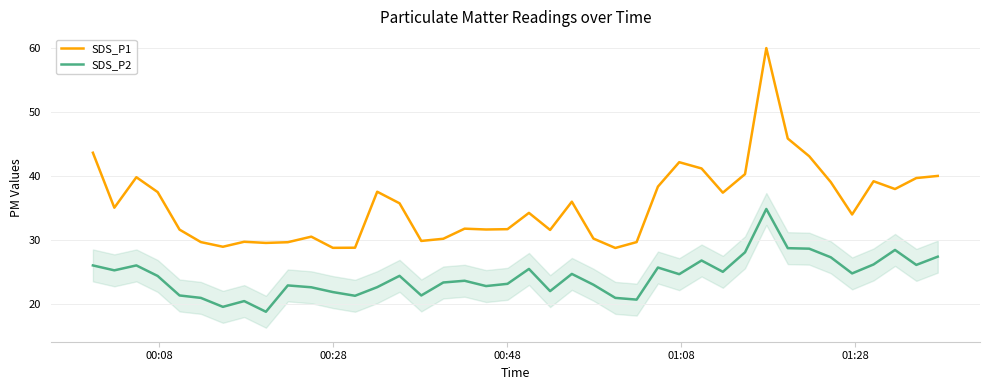

True or false: SDS_P2 and SDS_P1 cross at least once.

False